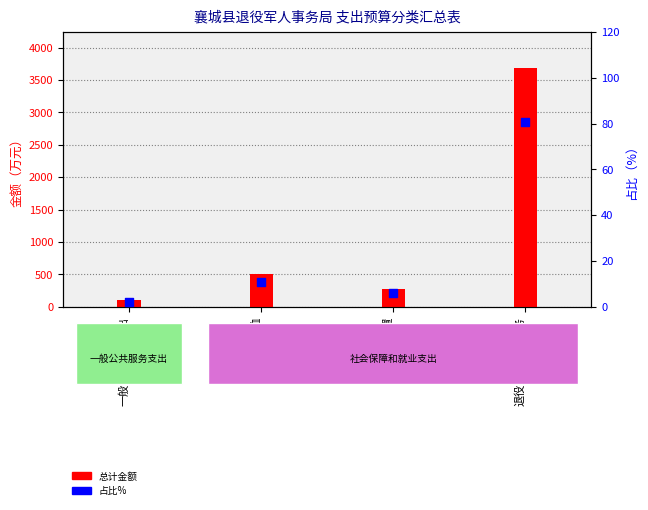

What is the change in value from 抚恤 to 退役军人管理事务?

+69.9